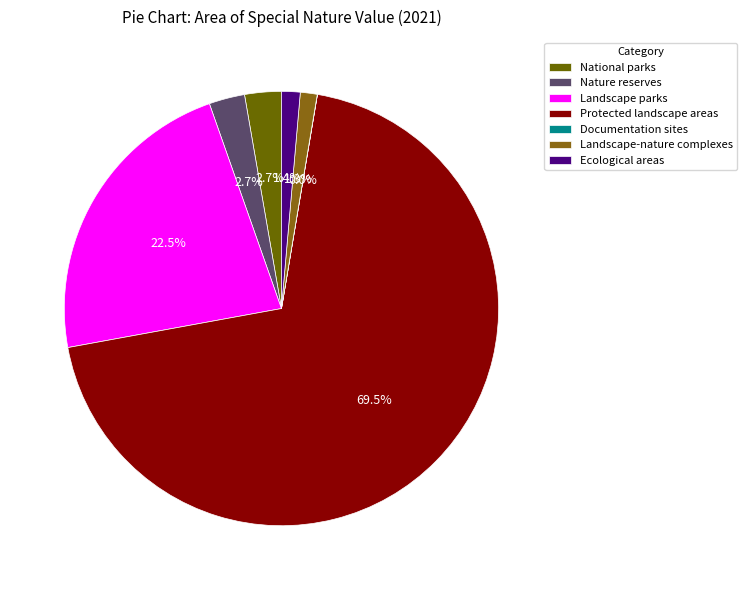

What is the change in value from Nature reserves to Landscape parks?

+98955.5